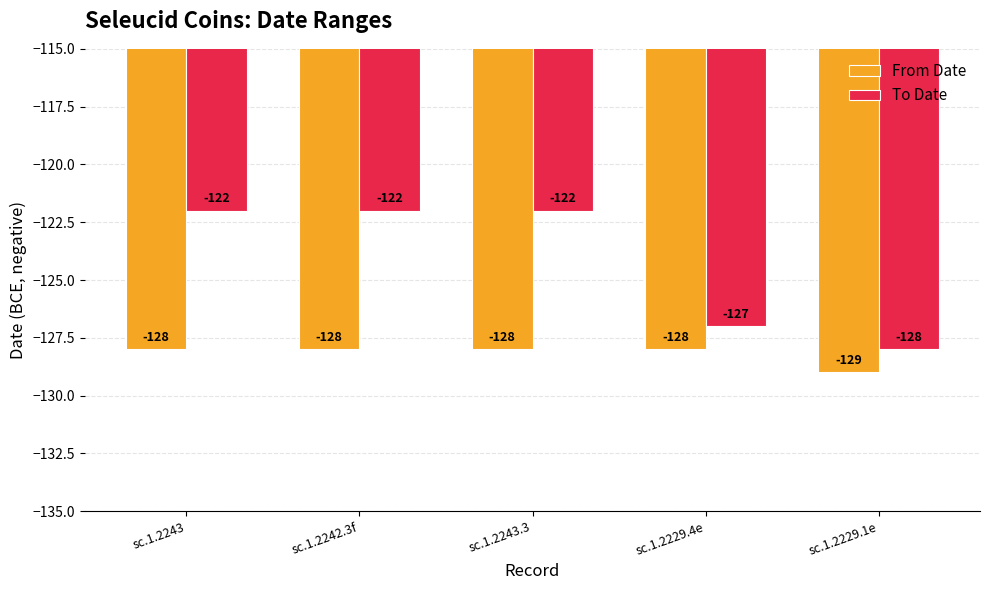

The value of From Date at sc.1.2243 is -27. True or false?

False